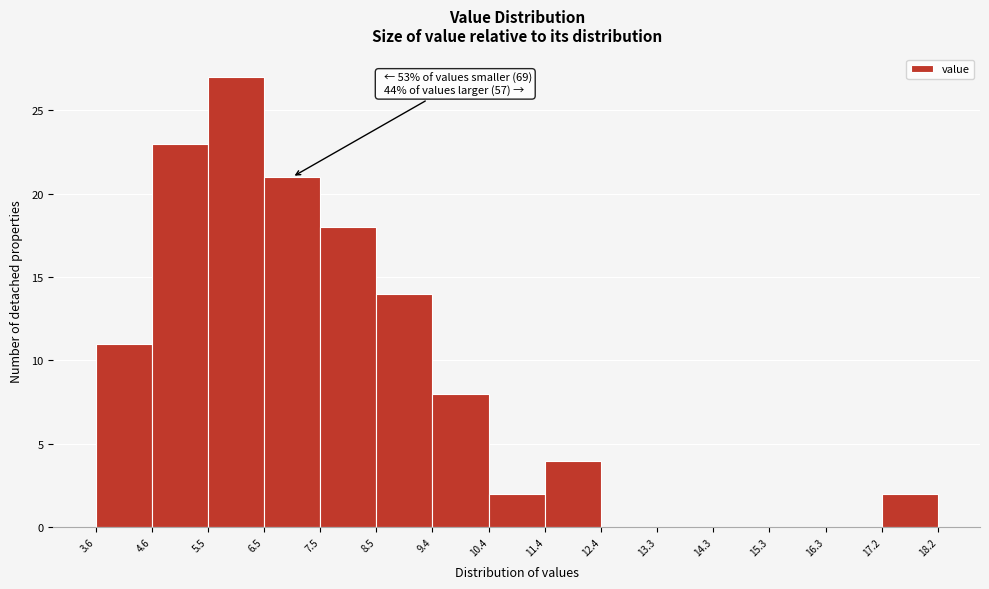

Which range on the x-axis has the tallest bar?

5.5 to 6.5